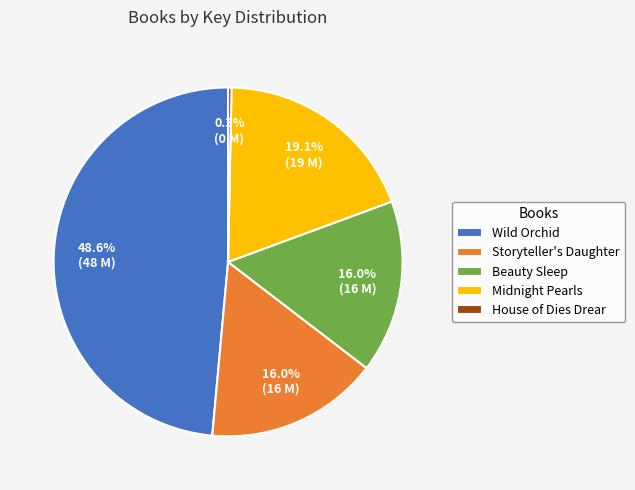

What is the smallest slice in the pie chart?

House of Dies Drear